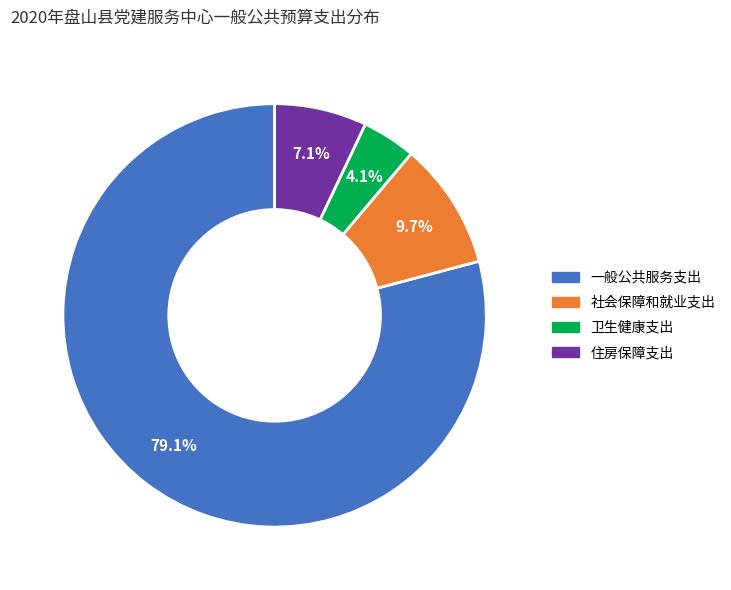

To the nearest percent, what is the average slice percentage?

25%